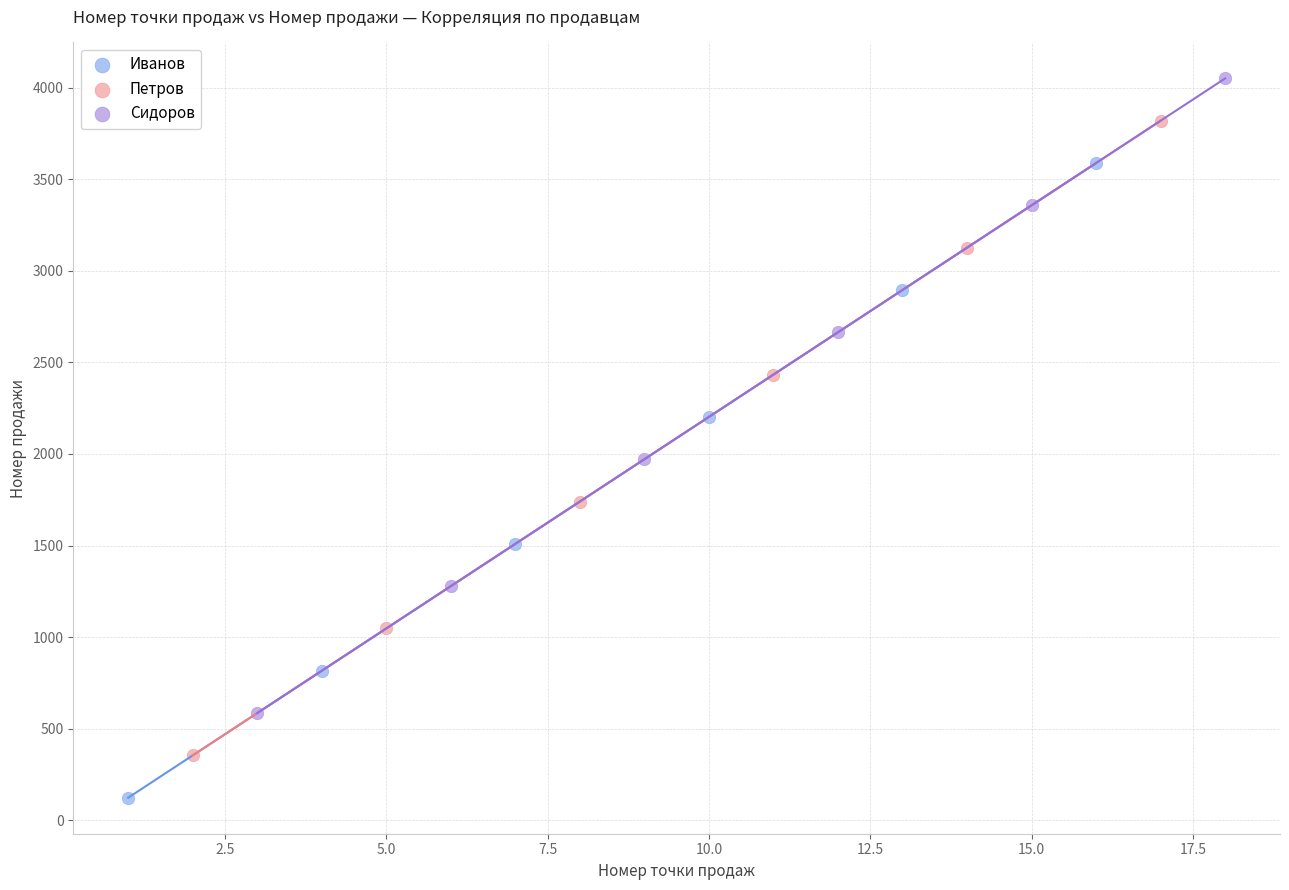

Which series reaches the maximum Y coordinate?

Сидоров